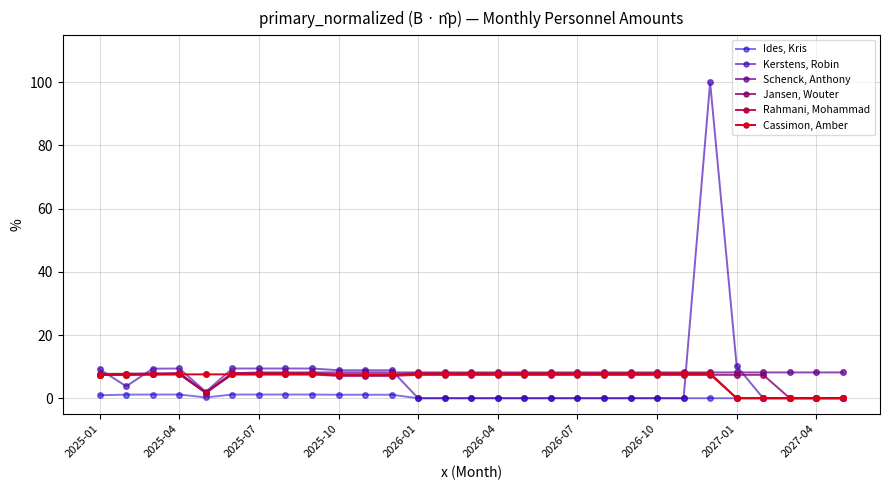

What is the difference between the maximum and minimum values in the Kerstens, Robin series?

100.0